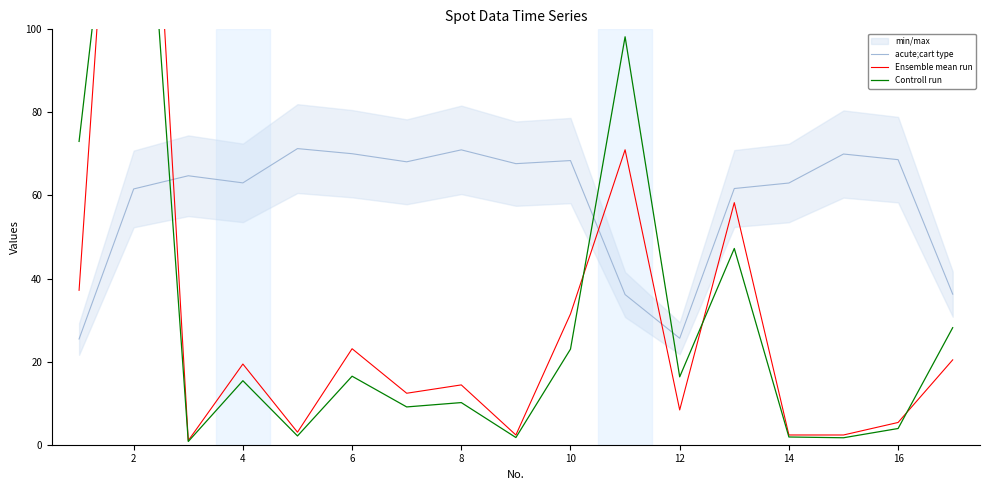

What is the difference between the maximum and minimum values in the acute;cart type series?

45.8